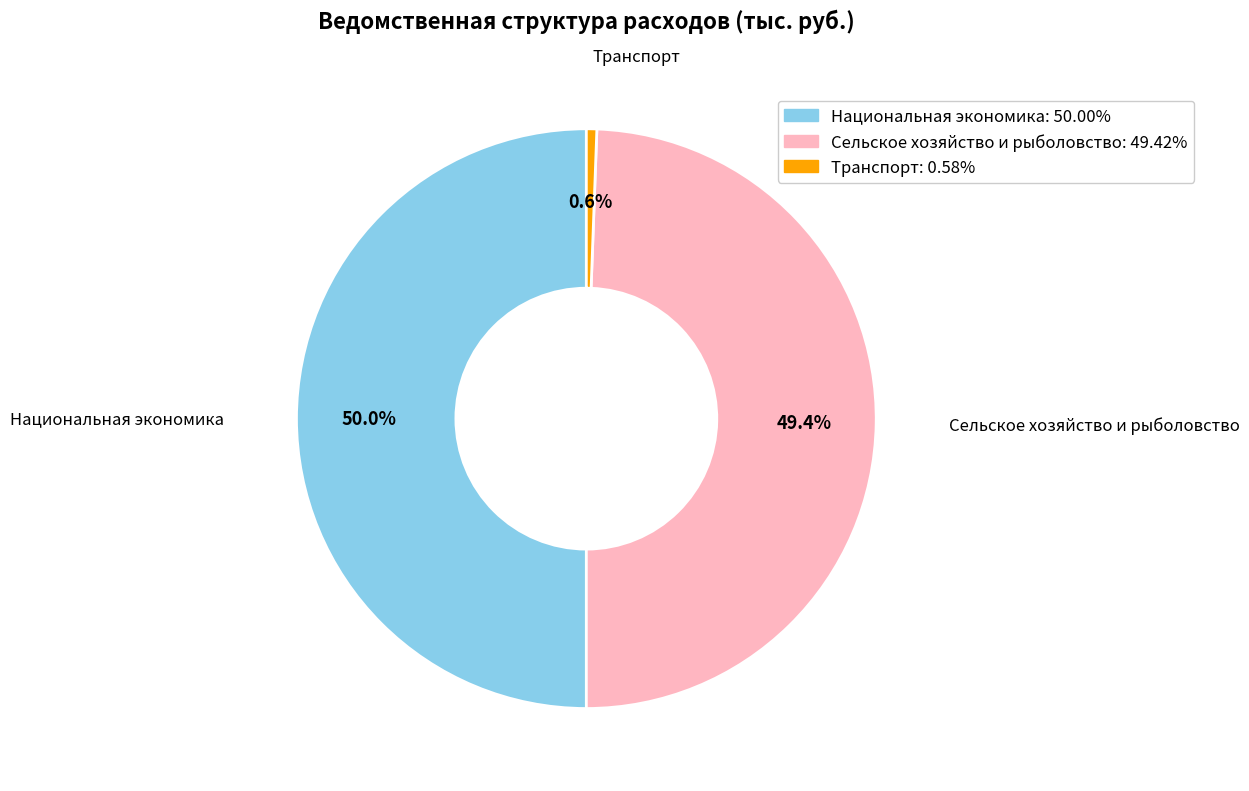

What is the ratio of the value at Сельское хозяйство и рыболовство to the value at Национальная экономика?

1.0